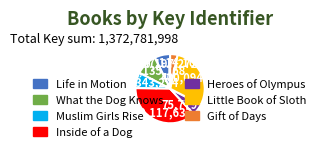

True or false: Little Book of Sloth accounts for 37% of the total.

False